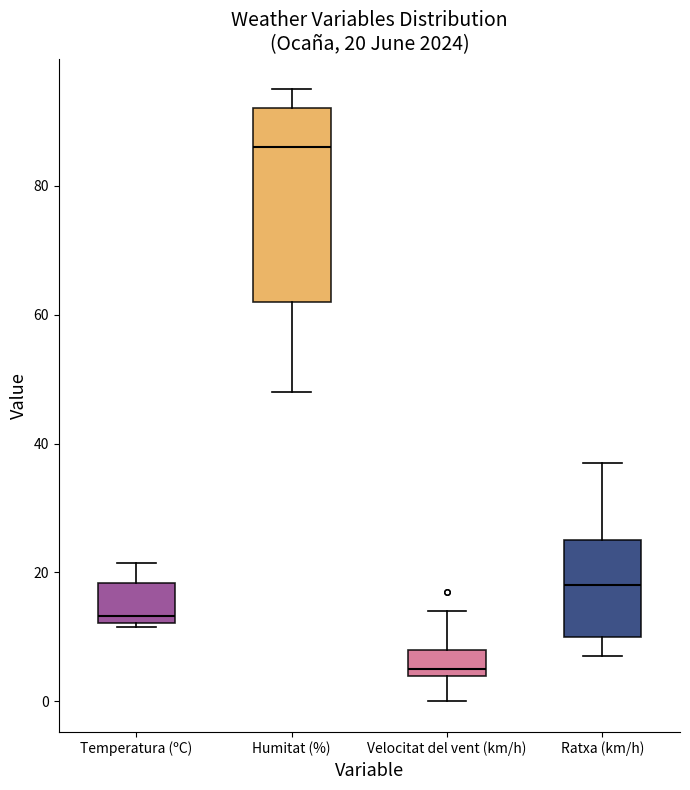

Comparing the boxes themselves (not the whiskers), which one is the tallest?

Humitat (%)